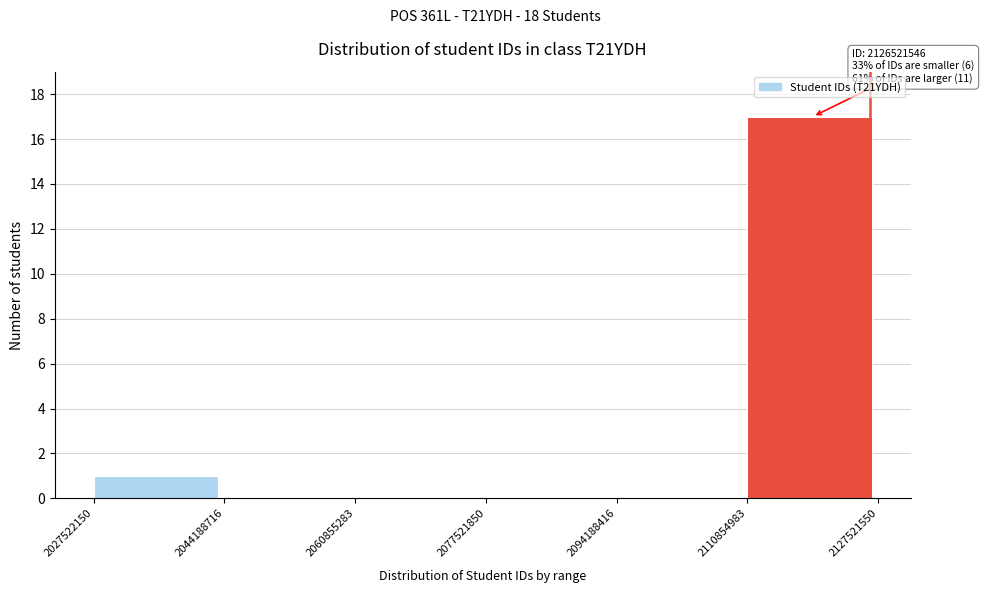

Which range on the x-axis has the tallest bar?

2110854983 to 2127521550